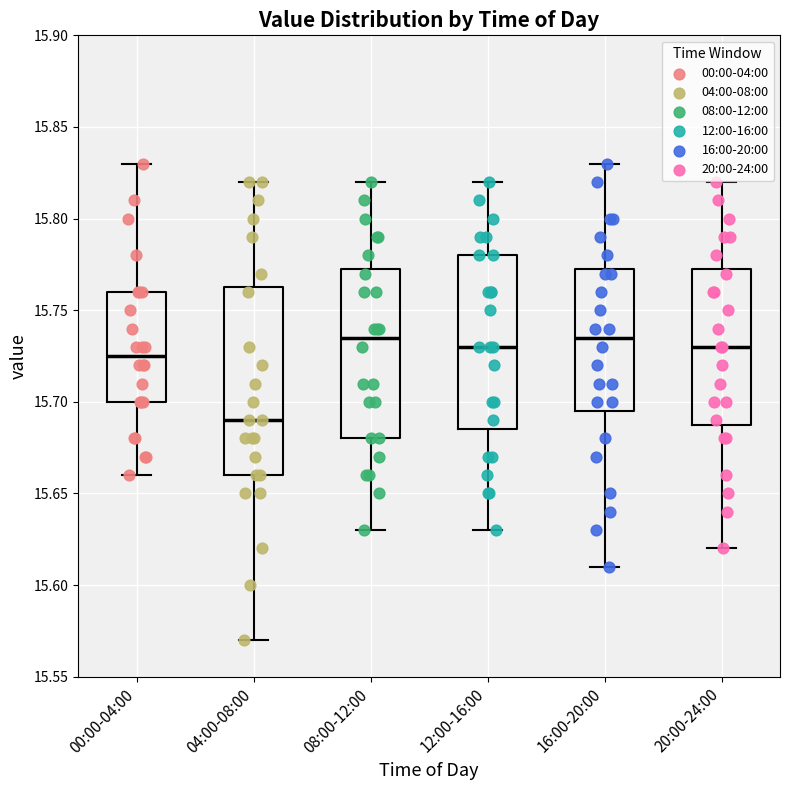

Comparing the boxes themselves (not the whiskers), which one is the tallest?

04:00-08:00